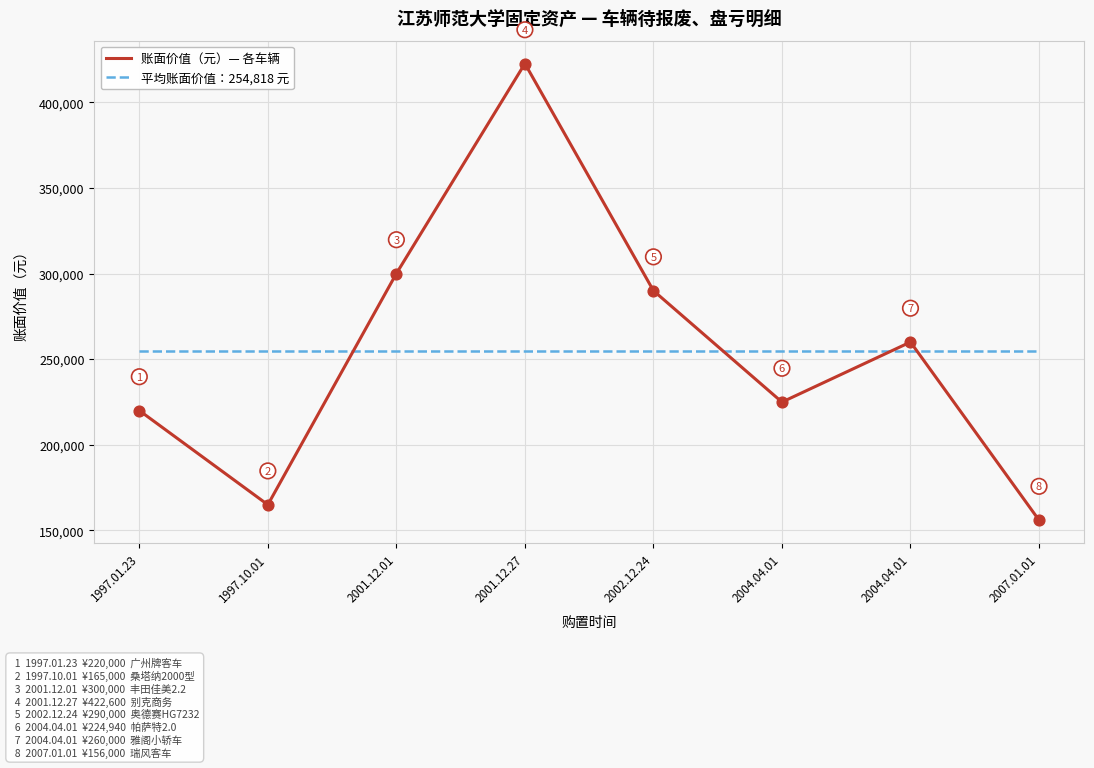

What are all the series names shown in the legend?

账面价值（元）— 各车辆, 平均账面价值：254,818 元